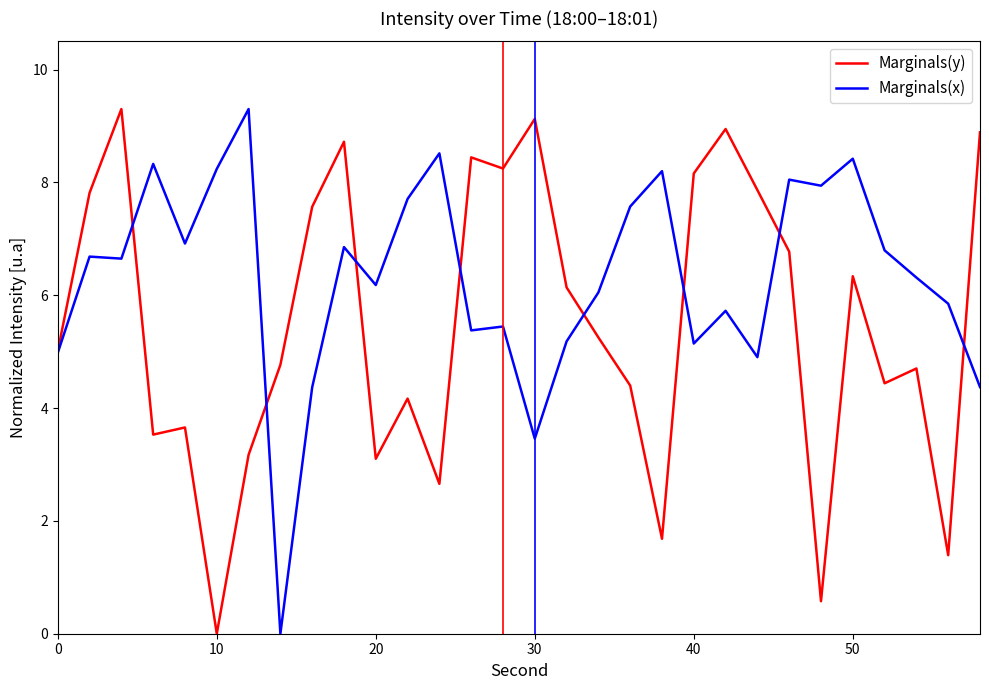

List the series in order of their overall mean, highest first.

Marginals(x), Marginals(y)